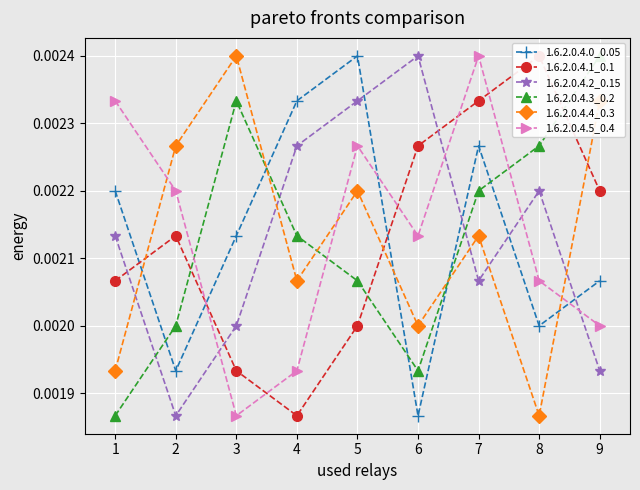

What are all the series names shown in the legend?

1.6.2.0.4.0_0.05, 1.6.2.0.4.1_0.1, 1.6.2.0.4.2_0.15, 1.6.2.0.4.3_0.2, 1.6.2.0.4.4_0.3, 1.6.2.0.4.5_0.4